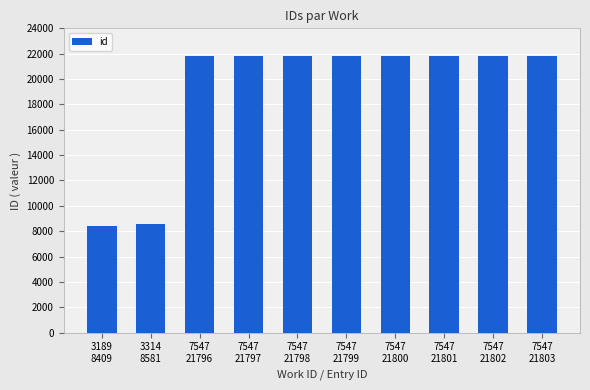

The value at 7547
21798 is 36774. True or false?

False